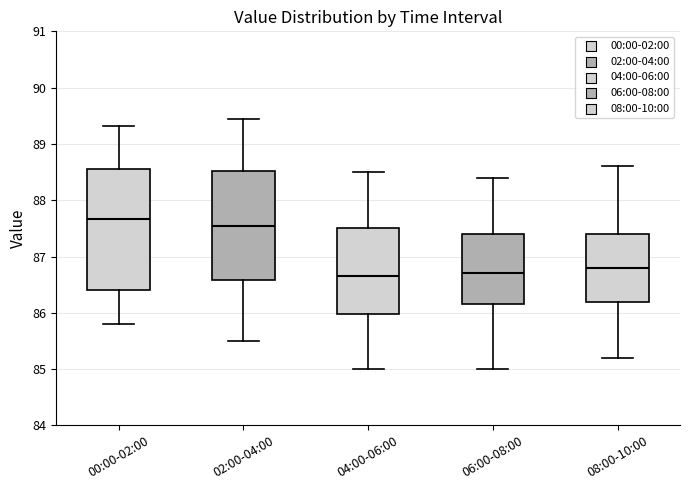

Which box is the tallest, from its lower edge to its upper edge?

00:00-02:00